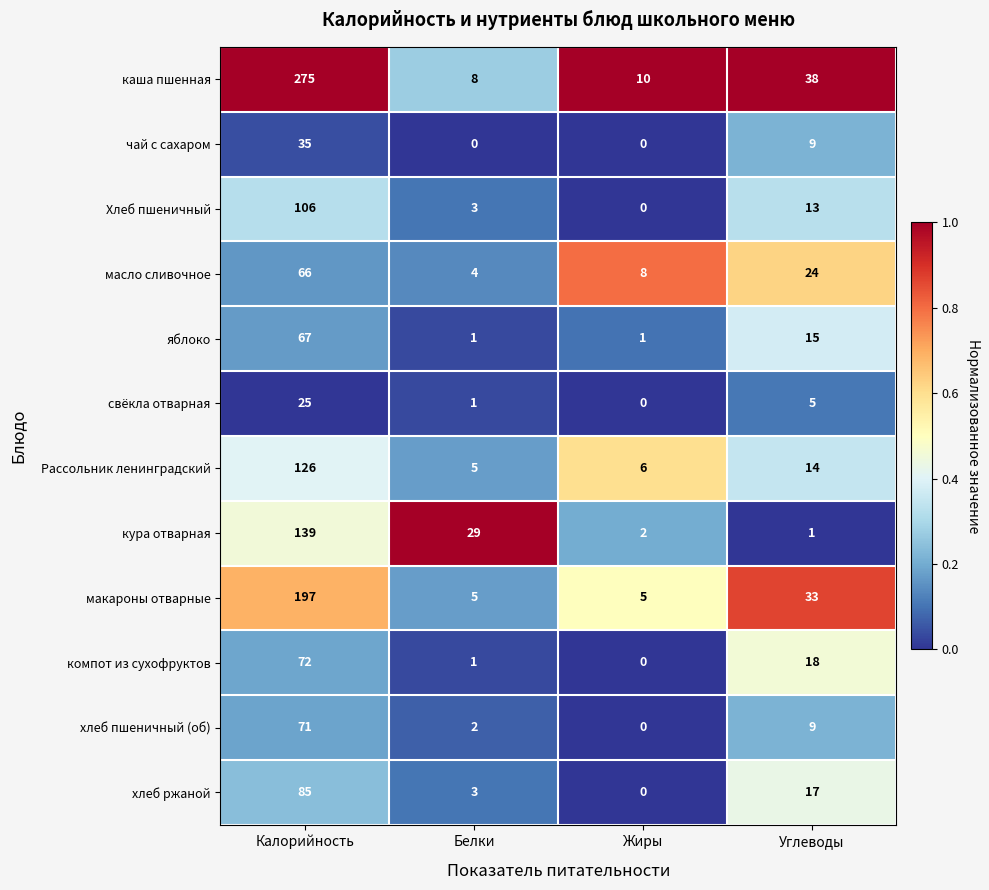

The Рассольник ленинградский series shows 8 at Белки. True or false?

False